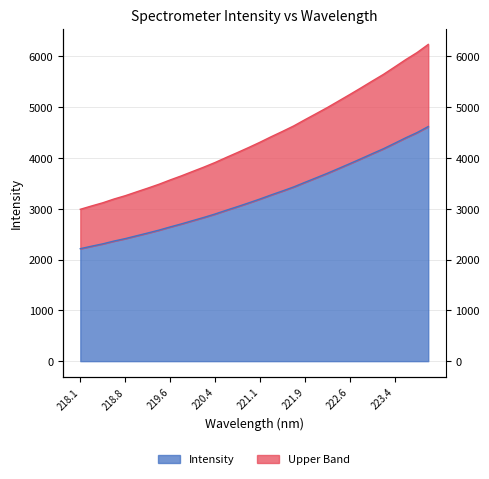

What is the label of the 4th point from the right?

223.4